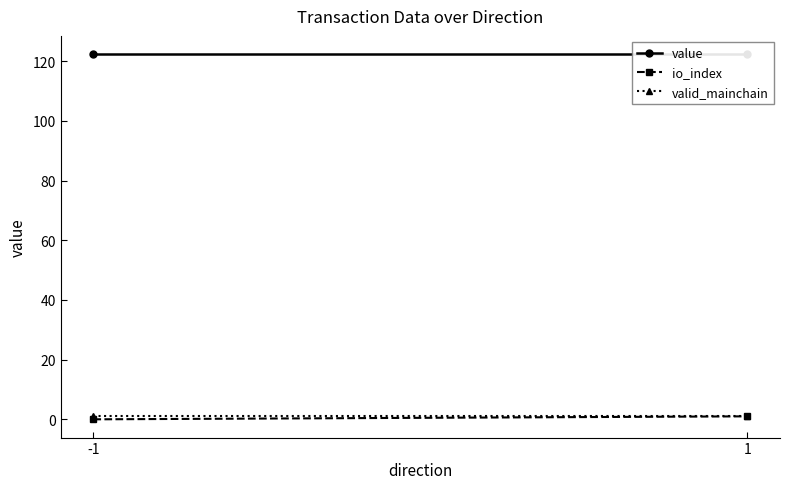

What is the difference between the maximum and minimum values in the io_index series?

1.0